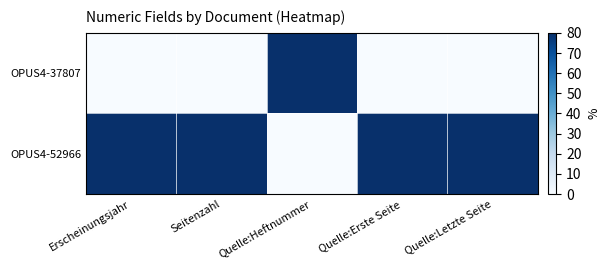

Which has a higher value, Quelle:Letzte Seite or Quelle:Heftnummer?

Quelle:Heftnummer